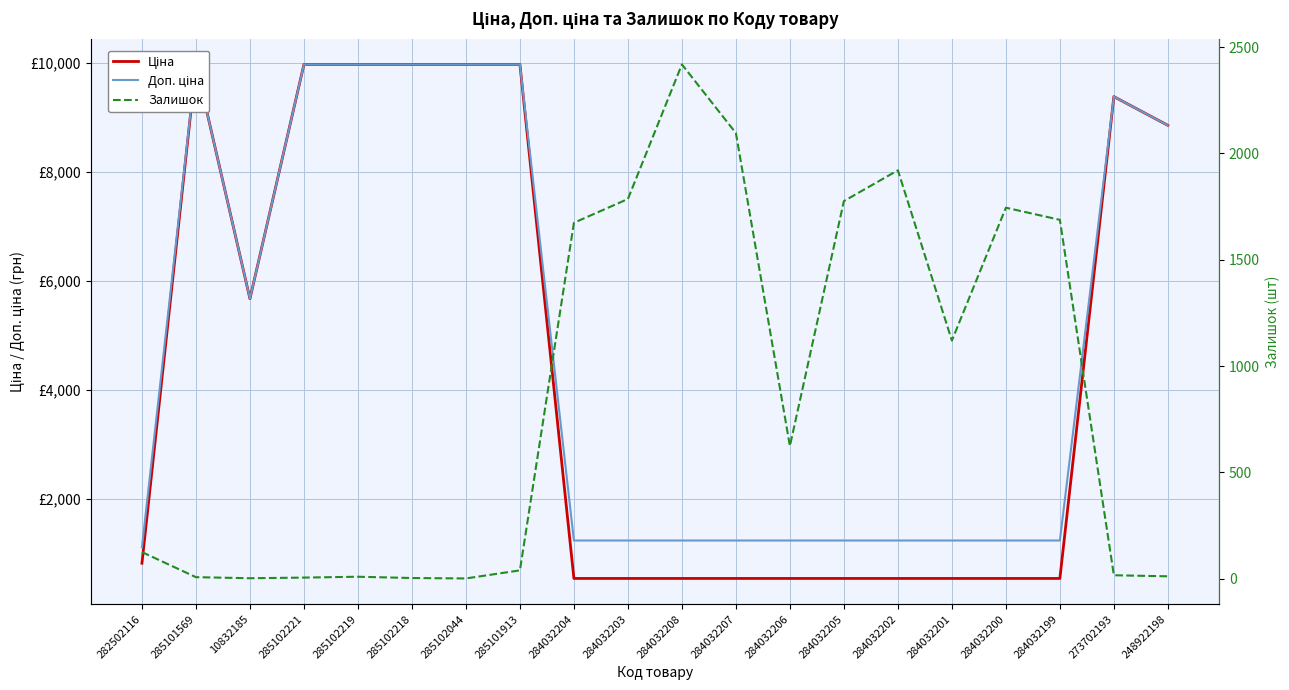

What is the difference between the maximum and minimum values in the Залишок series?

2418.0